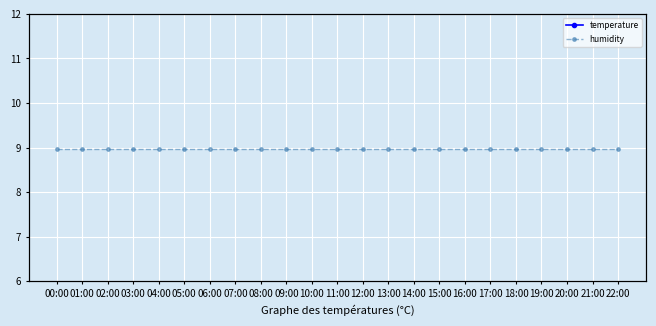

The value of humidity at 03:00 is 99.9. True or false?

True